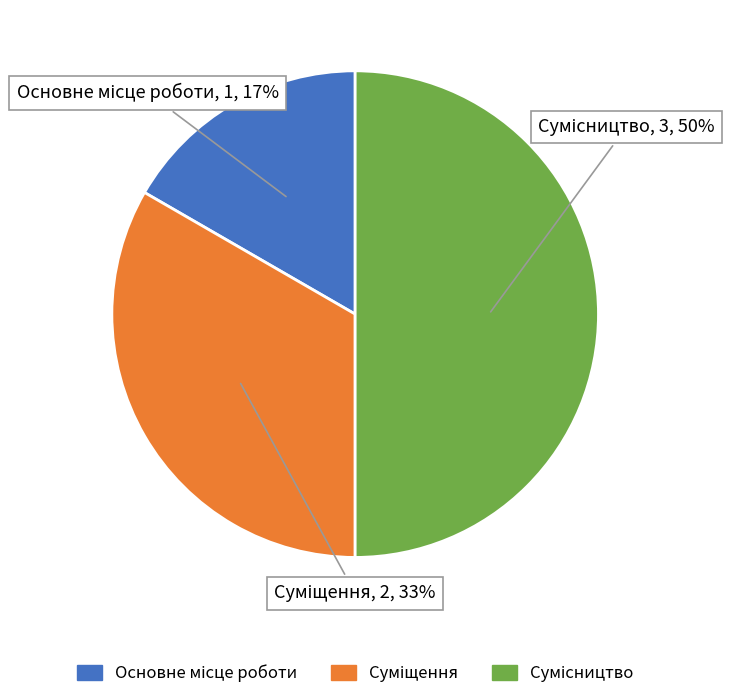

To the nearest percent, what is the average slice percentage?

33%